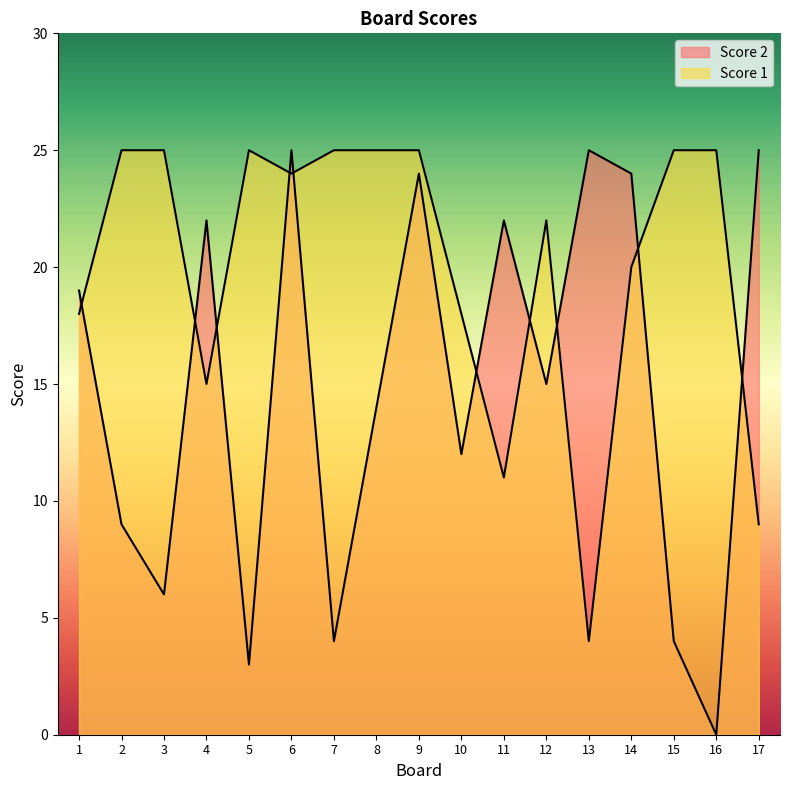

Rank the categories by Score 1 value from highest to lowest.

2, 3, 5, 7, 8, 9, 15, 16, 6, 12, 14, 1, 10, 4, 11, 17, 13